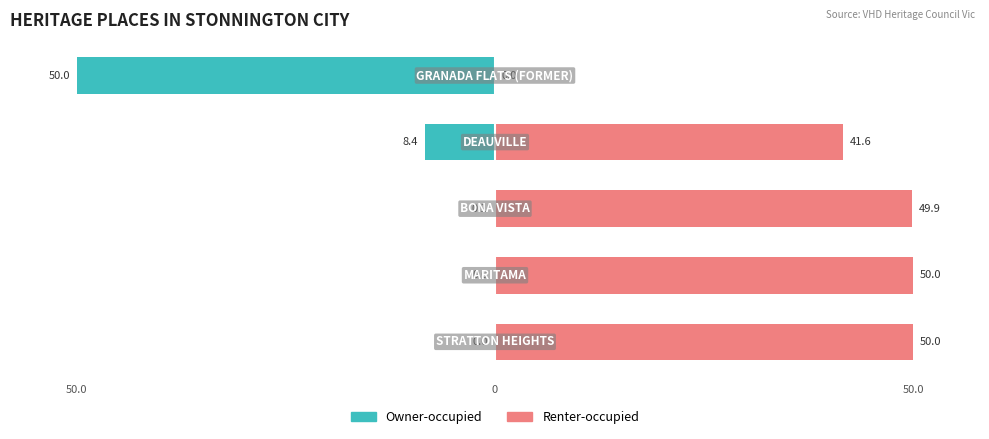

How many bars are there in total?

10